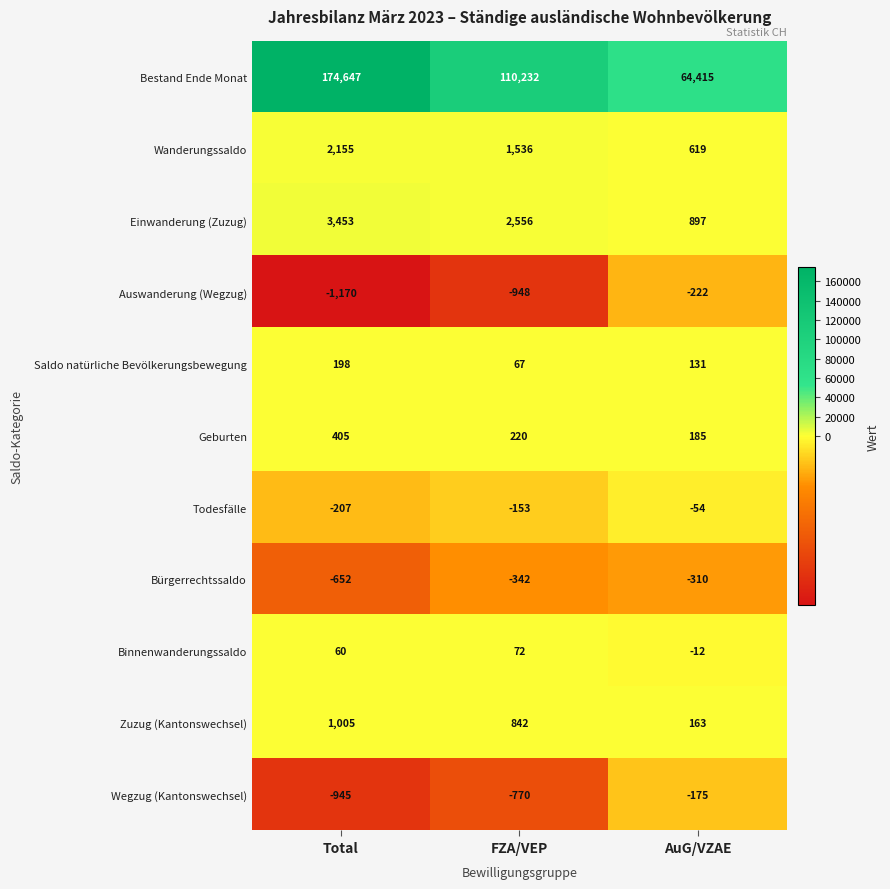

Count the number of categories in the chart.

3